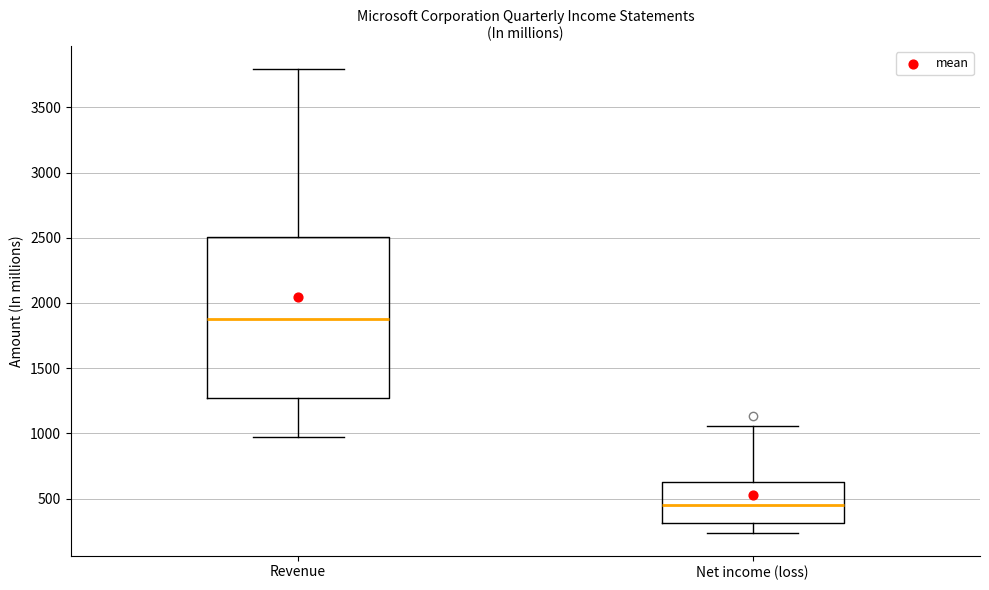

Reading left to right, read every box against the y-axis: the position of its median line, the range the box covers, and the ends of its whiskers. The values are not printed on the chart, so give them approximately, as read against the axis.

Revenue: median 1850, box 1250 to 2500, whiskers 950 to 3800
Net income (loss): median 450, box 300 to 650, whiskers 250 to 1050